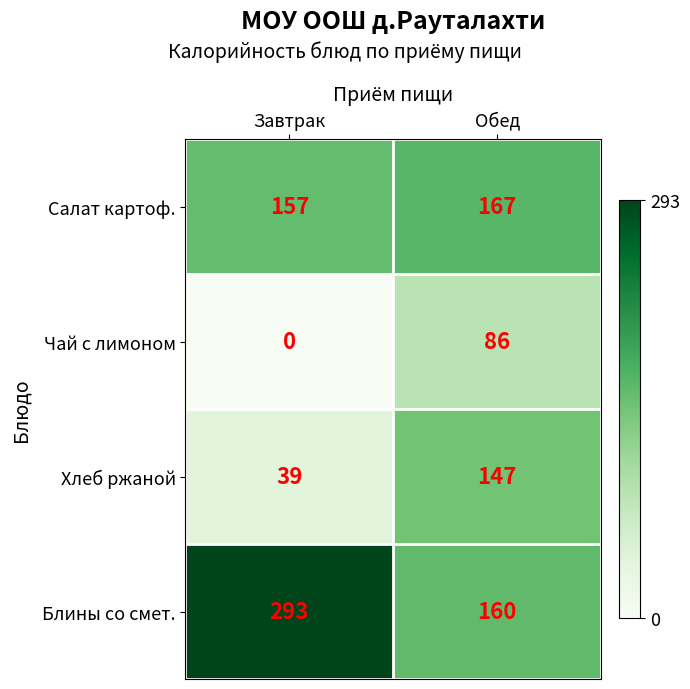

The value of Салат картоф. at Обед is 167. True or false?

True